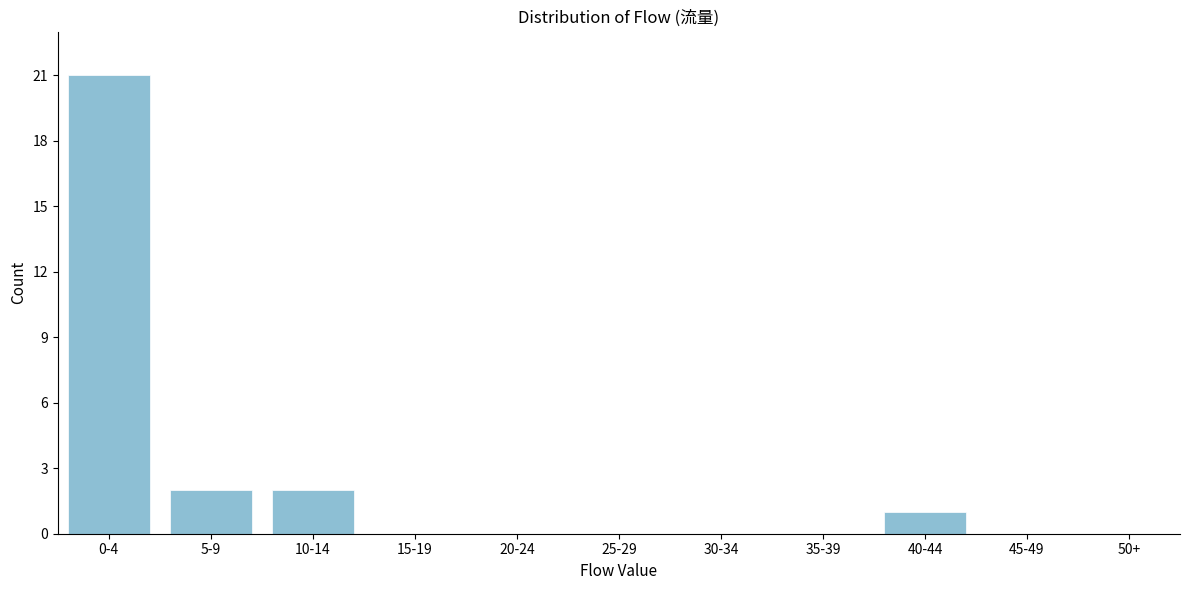

Reading right to left, extract all data points from this chart.

50+=0	45-49=0	40-44=1	35-39=0	30-34=0	25-29=0	20-24=0	15-19=0	10-14=2	5-9=2	0-4=21